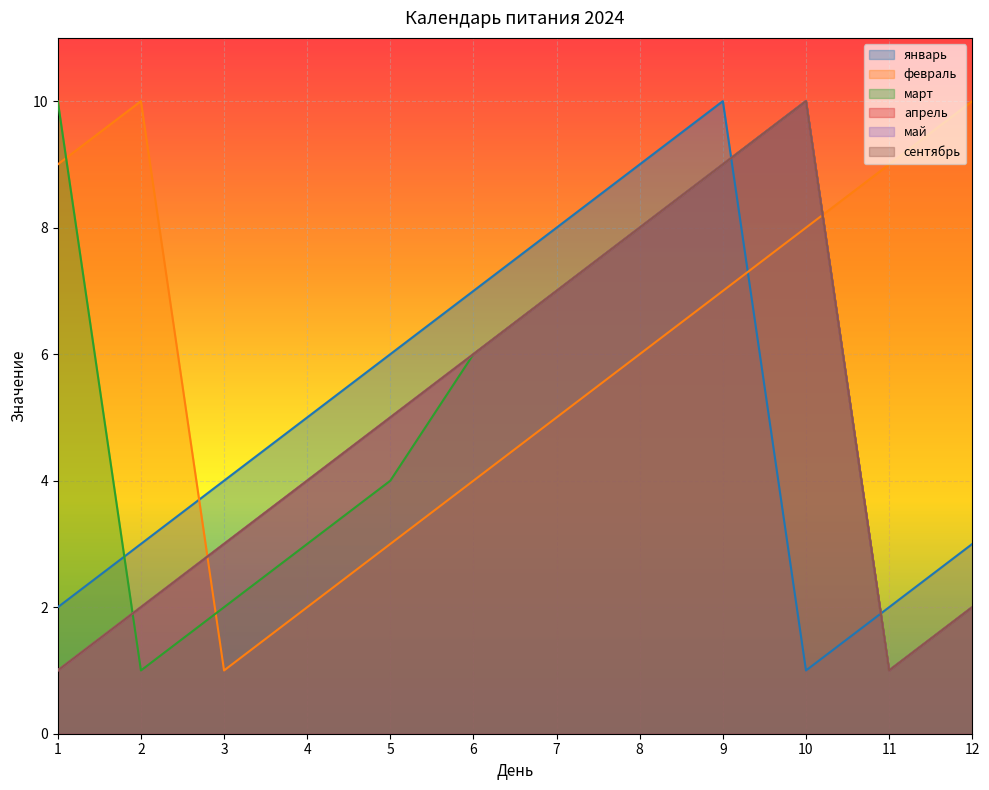

Does the chart display data point markers on the line(s)?

No